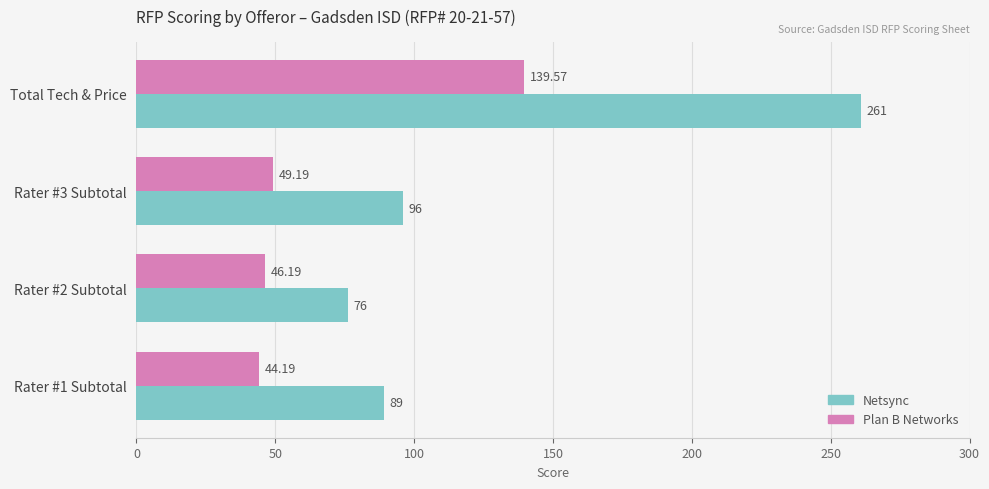

Which label corresponds to the largest value in the chart?

Total Tech & Price